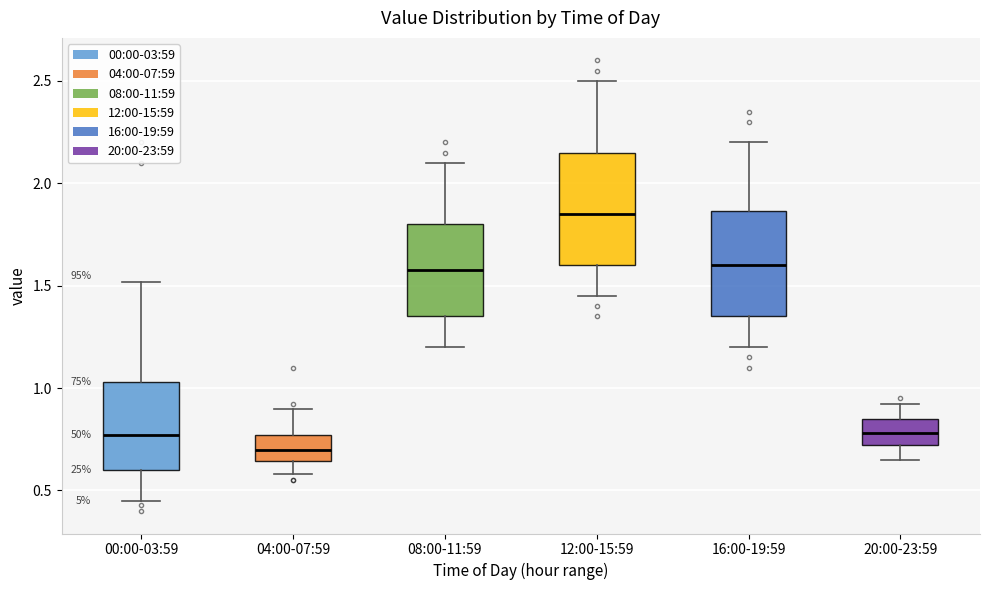

Where is the lower edge of the box for 20:00-23:59 on the y-axis? The values are not printed on the chart, so give them approximately, as read against the axis.

0.70